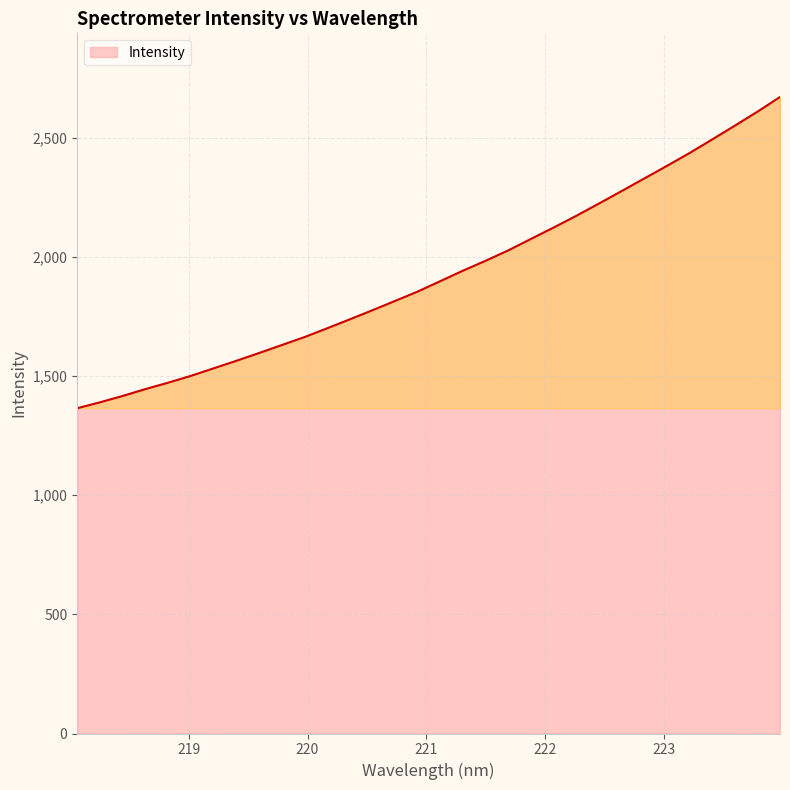

What is the sum of all values?

61631.6